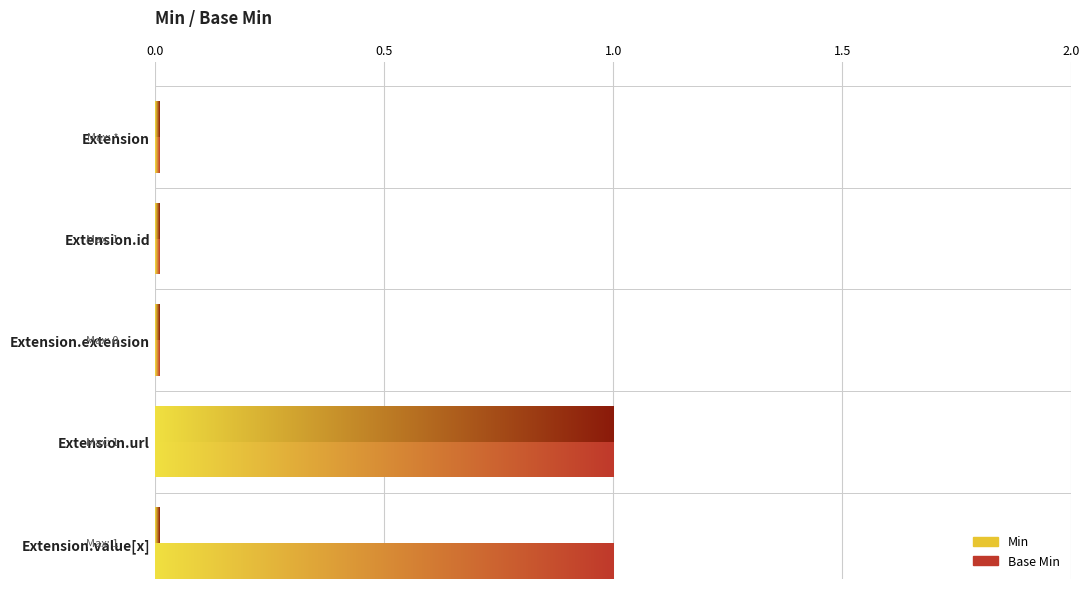

True or false: Min has a value of 0 at Extension.id.

True